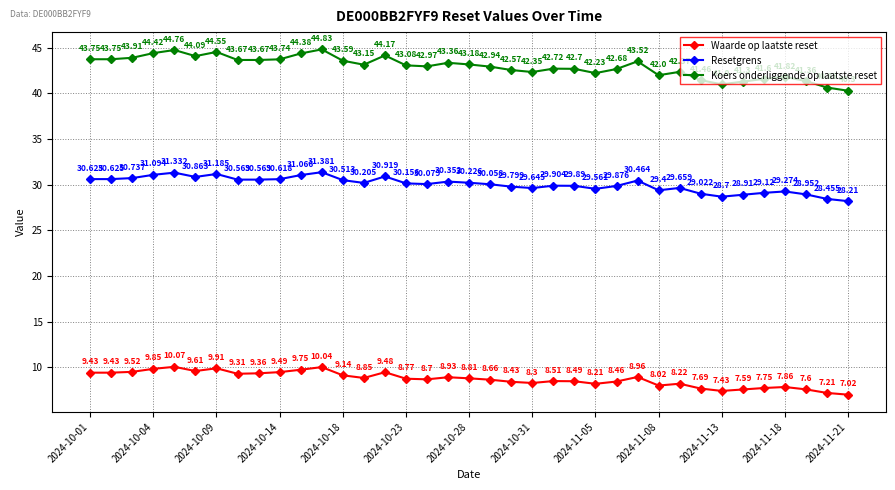

True or false: Koers onderliggende op laatste reset and Resetgrens cross at least once.

False